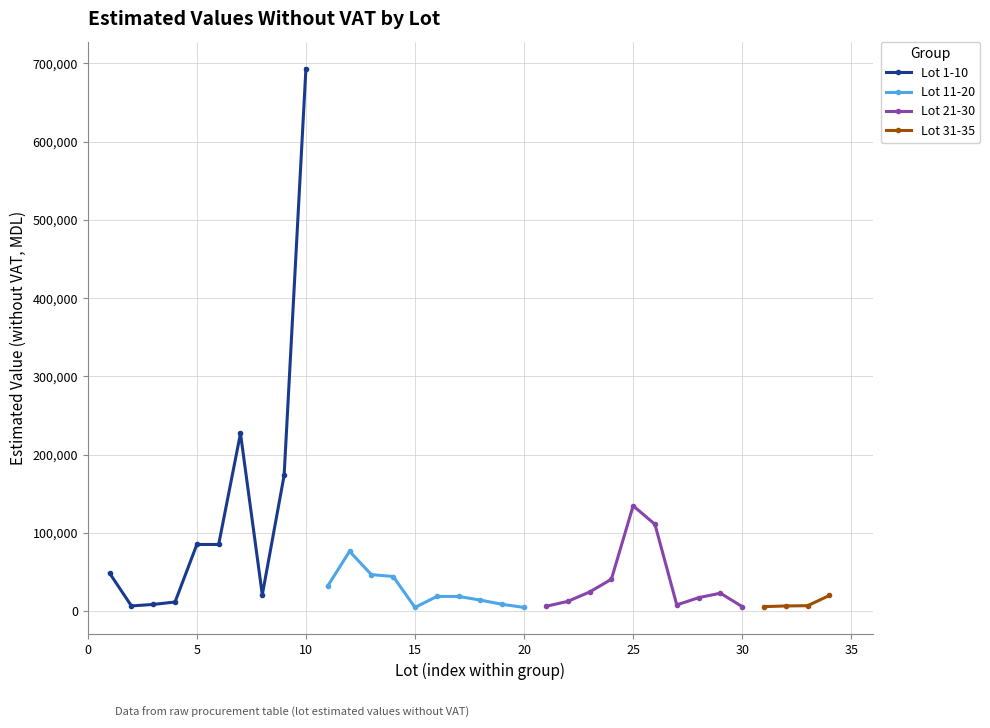

Which series has the widest spread of values?

Lot 1-10